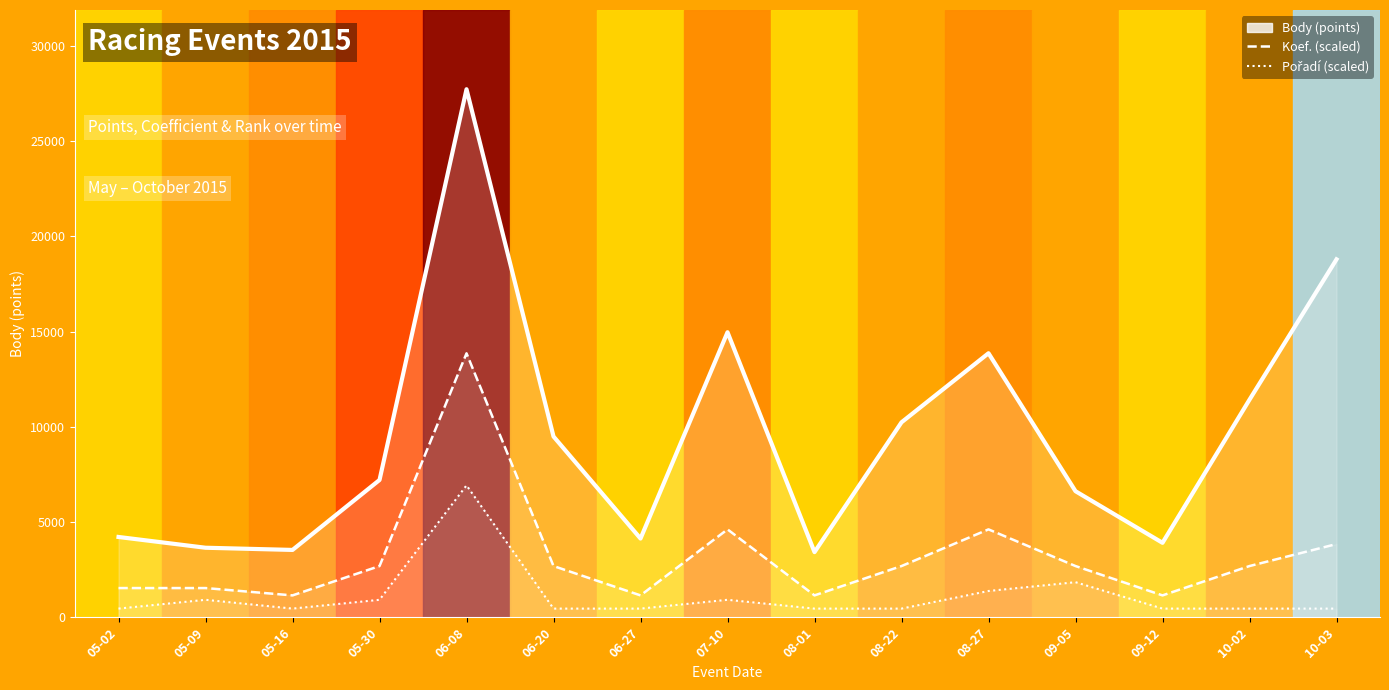

Reading left to right, what are all the values shown in this chart?

Body: 05-02=4221	05-09=3656	05-16=3541	05-30=7213	06-08=27720	06-20=9494	06-27=4139	07-10=14966	08-01=3427	08-22=10239	08-27=13864	09-05=6623	09-12=3915	10-02=11427	10-03=18792
Koef.: 05-02=1540	05-09=1540	05-16=1155	05-30=2695	06-08=13860	06-20=2695	06-27=1155	07-10=4620	08-01=1155	08-22=2695	08-27=4620	09-05=2695	09-12=1155	10-02=2695	10-03=3850
Pořadí: 05-02=462	05-09=924	05-16=462	05-30=924	06-08=6930	06-20=462	06-27=462	07-10=924	08-01=462	08-22=462	08-27=1386	09-05=1848	09-12=462	10-02=462	10-03=462